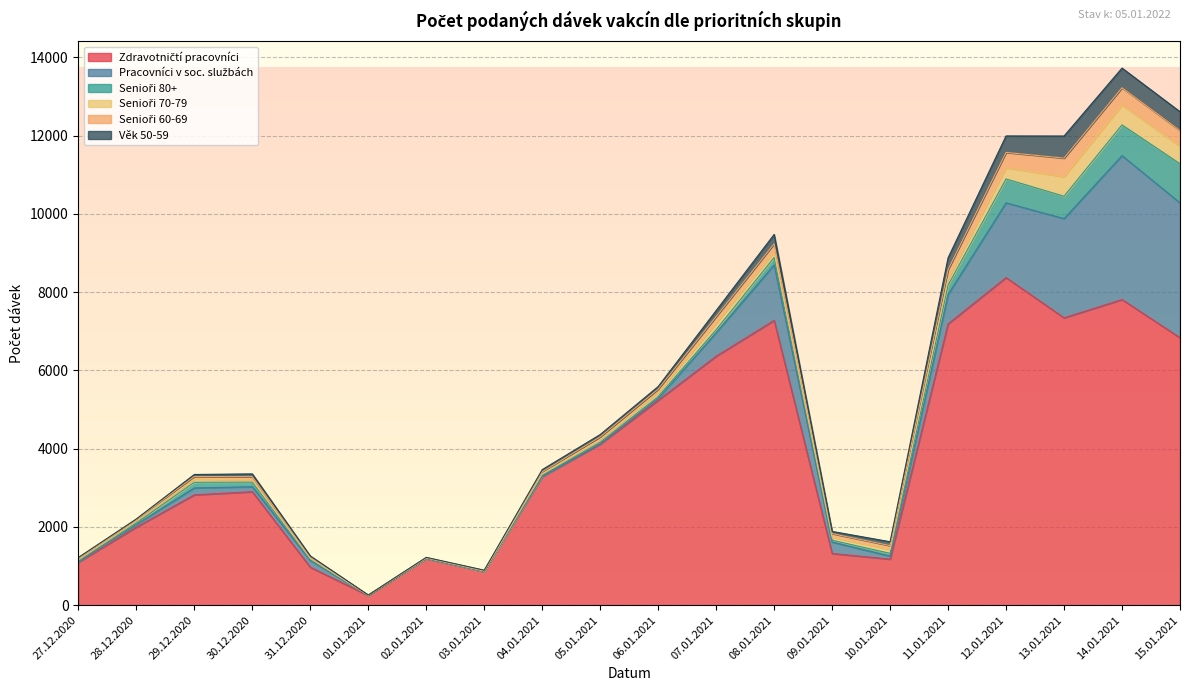

Which series changed the most between 31.12.2020 and 10.01.2021?

Zdravotničtí pracovníci